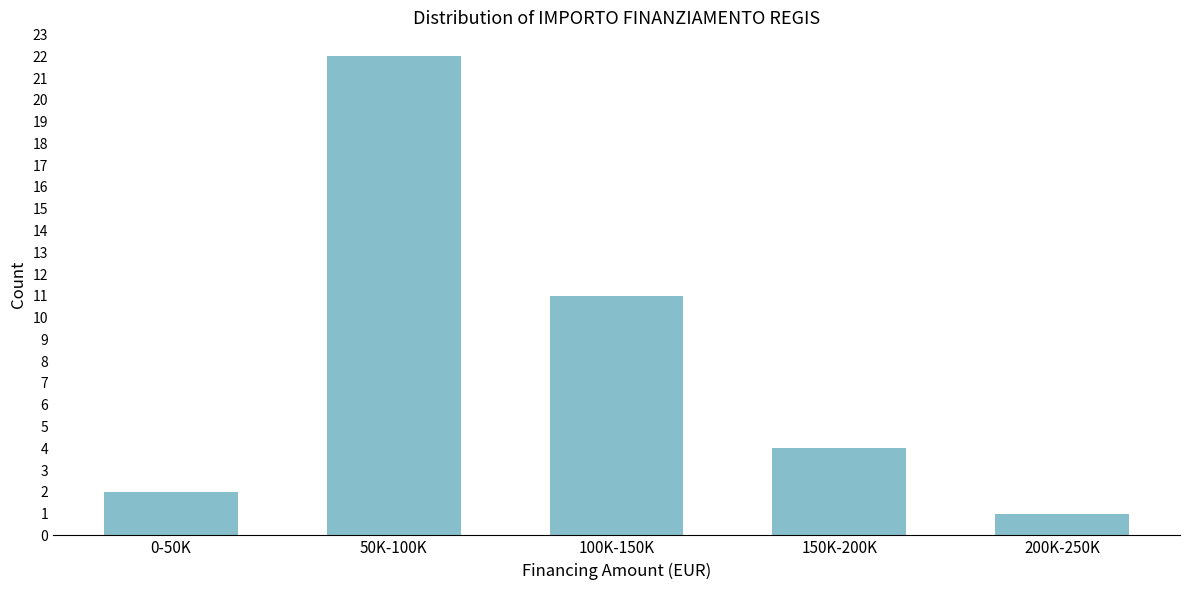

Reading right to left, what are all the values shown in this chart?

1	4	11	22	2